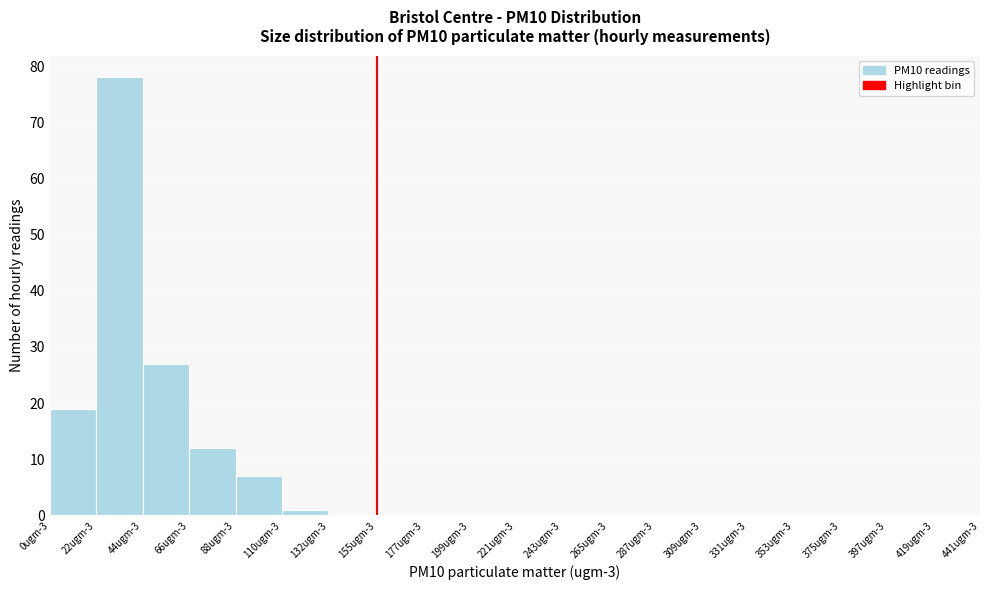

Reading right to left, extract all data points from this chart.

419ugm-3=0	397ugm-3=0	375ugm-3=0	353ugm-3=0	331ugm-3=0	309ugm-3=0	287ugm-3=0	265ugm-3=0	243ugm-3=0	221ugm-3=0	199ugm-3=0	177ugm-3=0	155ugm-3=0	132ugm-3=0	110ugm-3=1	88ugm-3=7	66ugm-3=12	44ugm-3=27	22ugm-3=78	0ugm-3=19